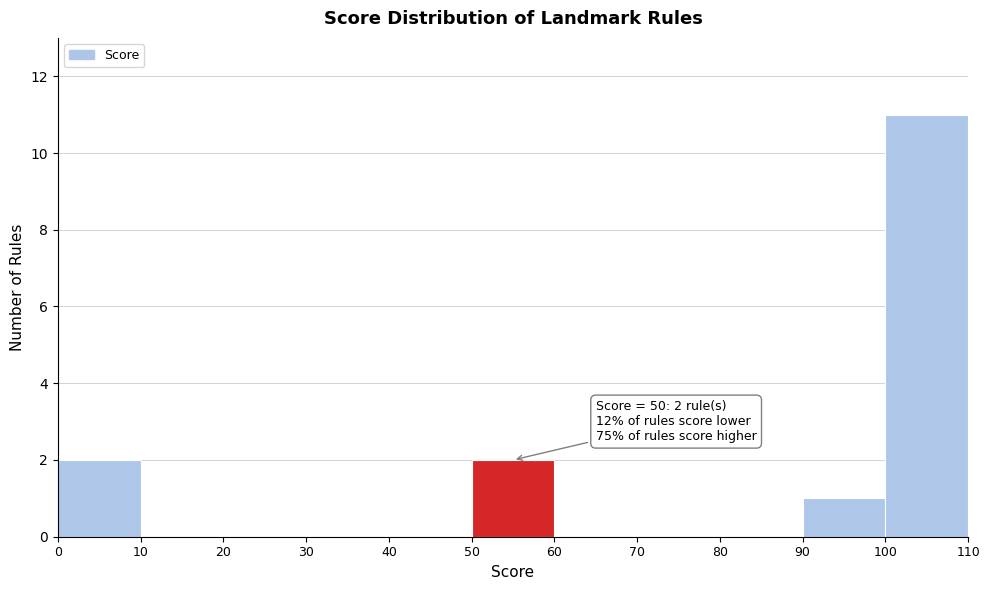

Which range on the x-axis has the tallest bar?

100 to 110